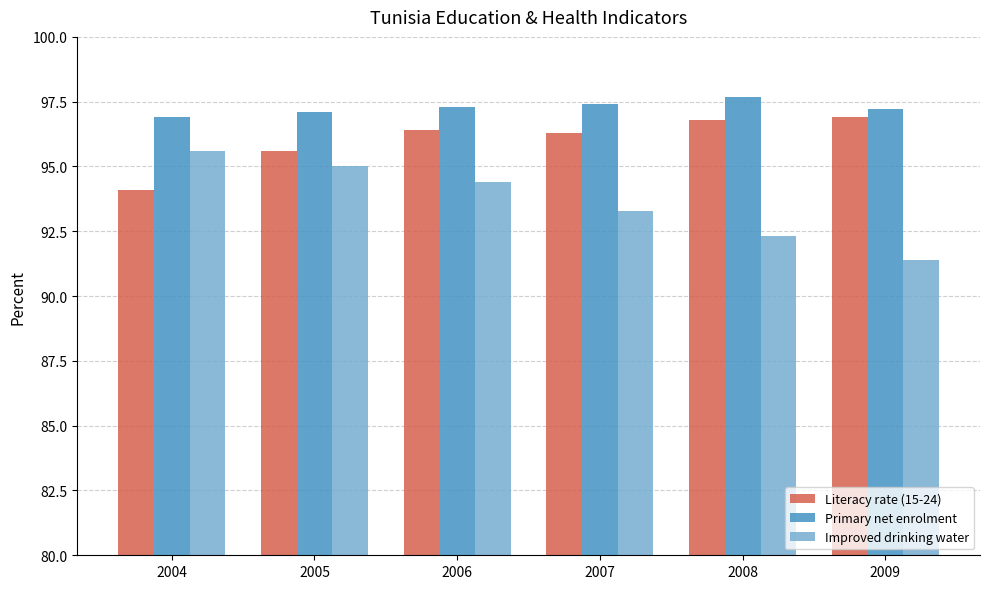

Reading left to right, list all the values displayed in this chart.

Literacy rate (15-24): 94.1	95.6	96.4	96.3	96.8	96.9
Primary net enrolment: 96.9	97.1	97.3	97.4	97.7	97.2
Improved drinking water: 95.6	95.0	94.4	93.3	92.3	91.4